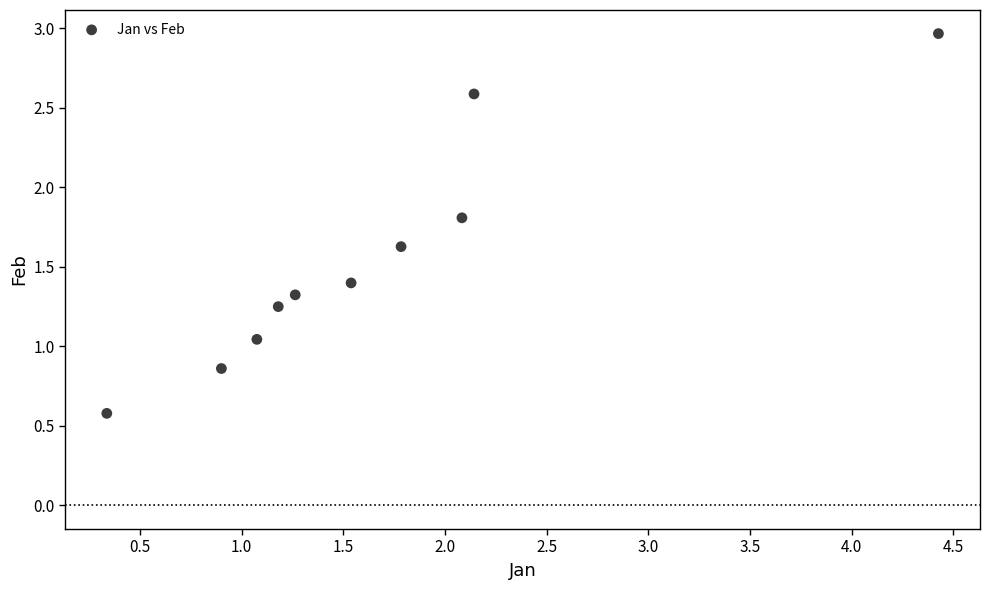

What is the range of X values (max minus min)?

4.1